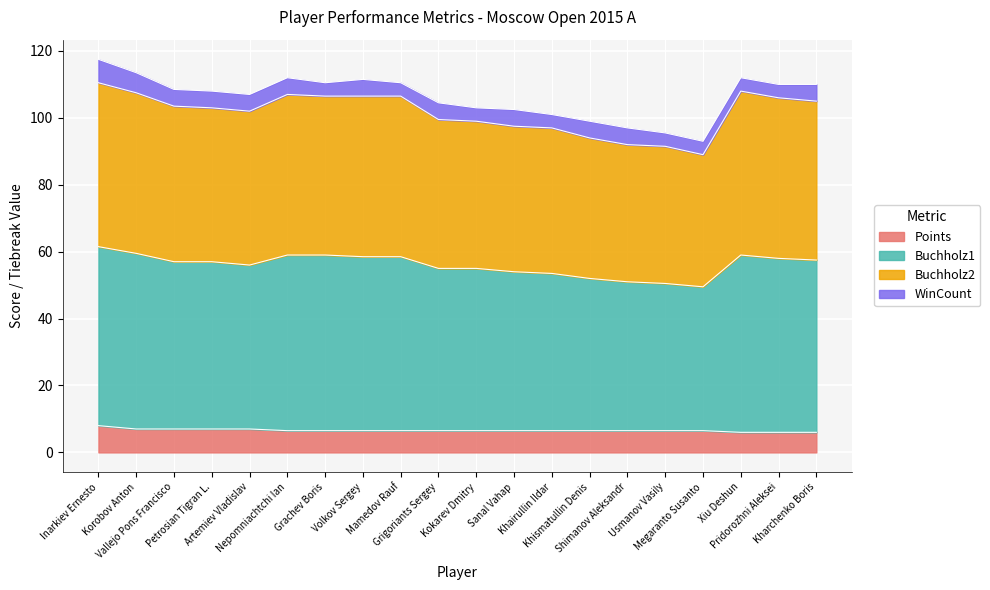

What is the label of the 18th point from the right?

Vallejo Pons Francisco